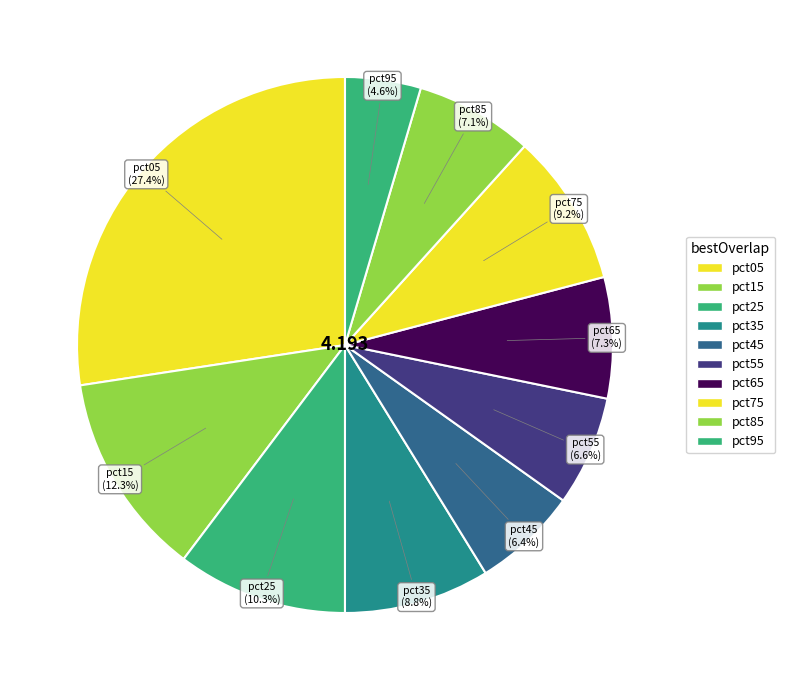

Count the number of slices in the pie.

10